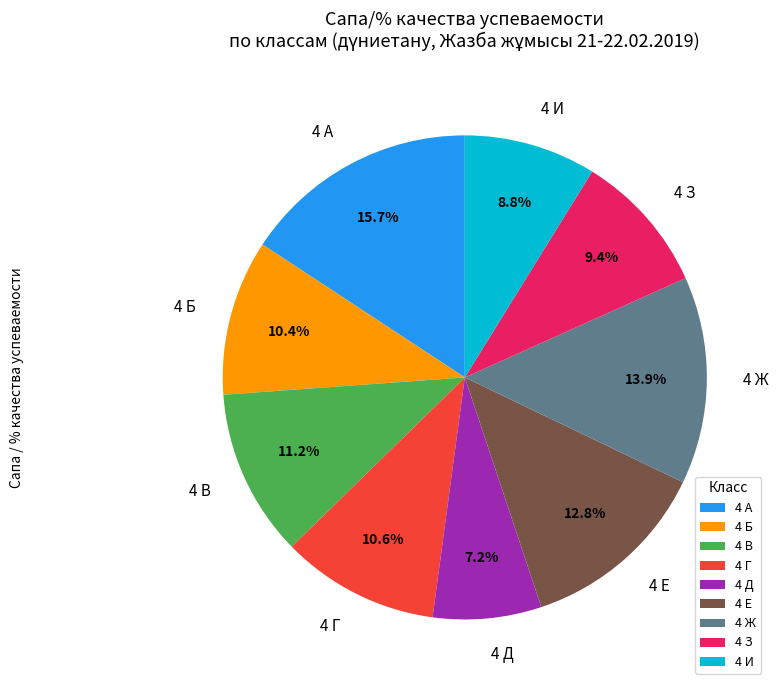

How much of the chart is everything except 4 Б?

89.6%